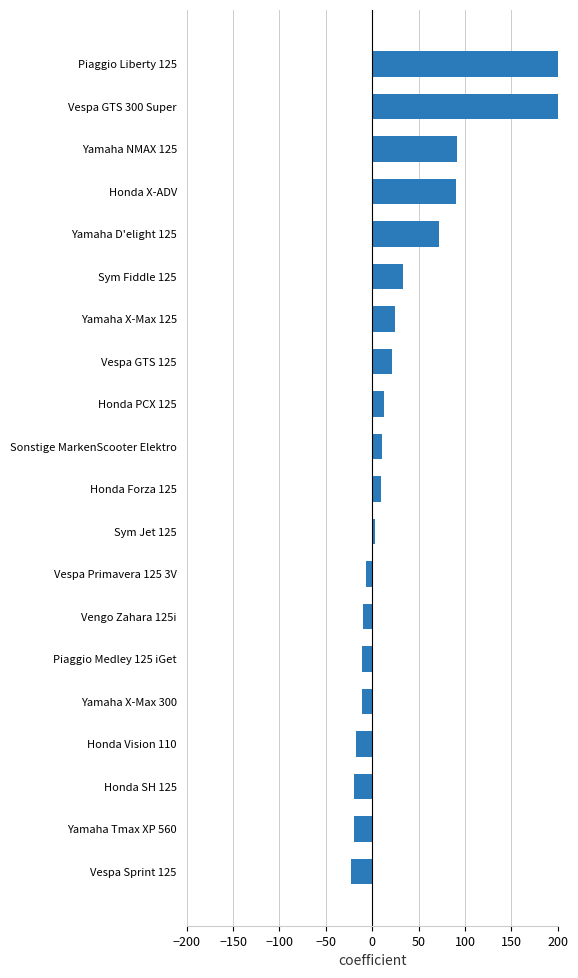

What is the sum of the values at Piaggio Liberty 125 and Yamaha X-Max 125?

224.3